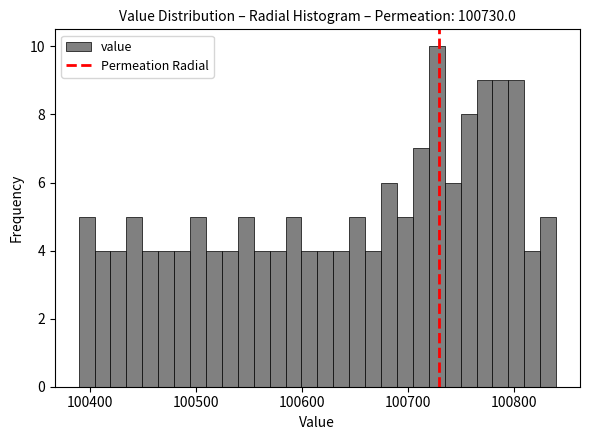

Read against the x-axis, roughly where is the centre of the tallest bar?

100730